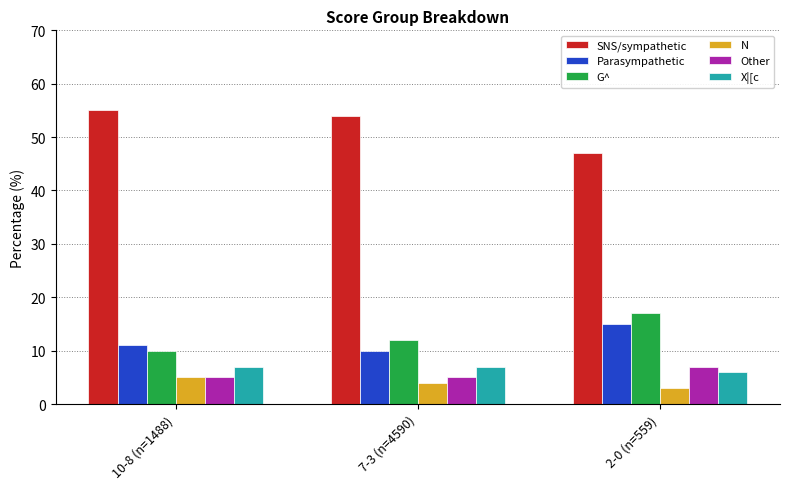

How many bars are there in total?

18